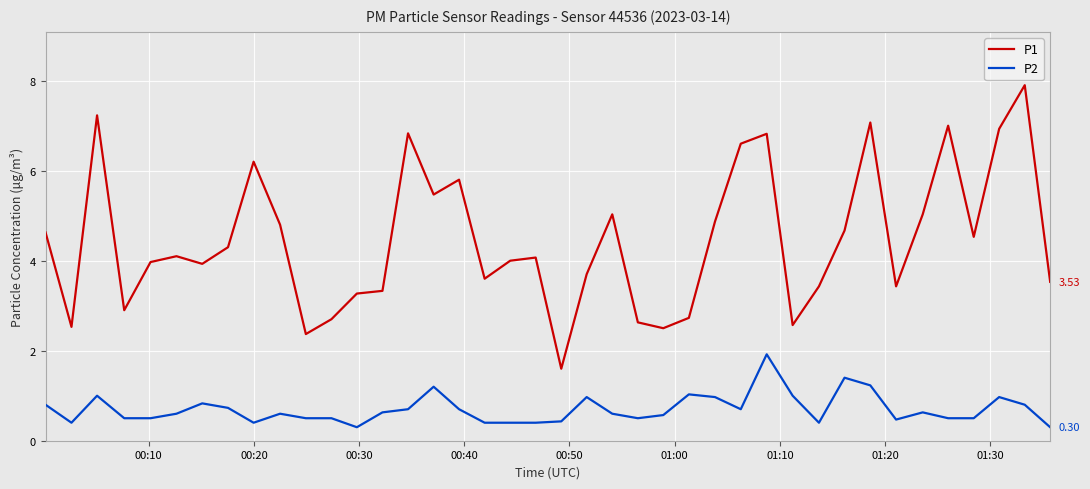

Which series has the widest spread of values?

P1